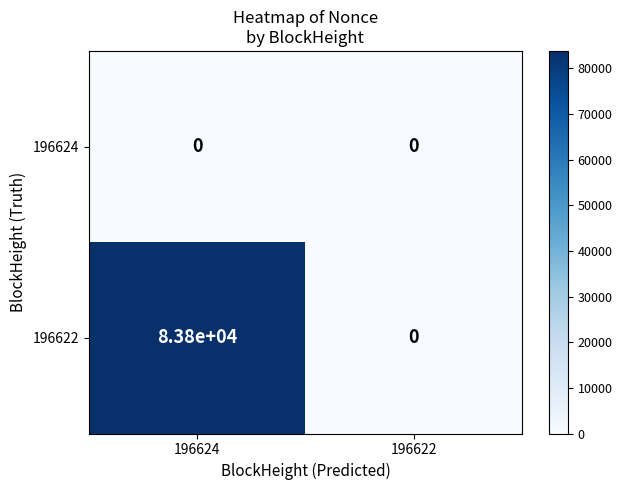

Rank the series by their maximum value, from highest to lowest.

196622, 196624